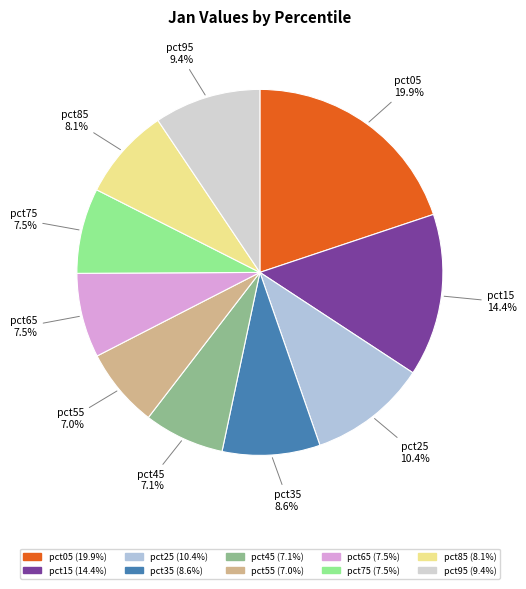

True or false: pct95 accounts for 1% of the total.

False